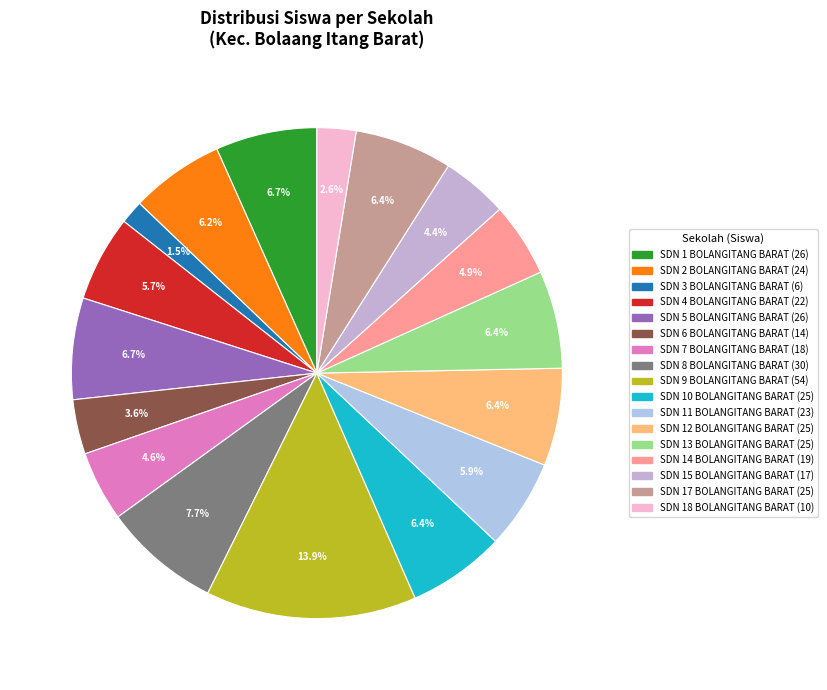

How many slices are in this pie chart?

17